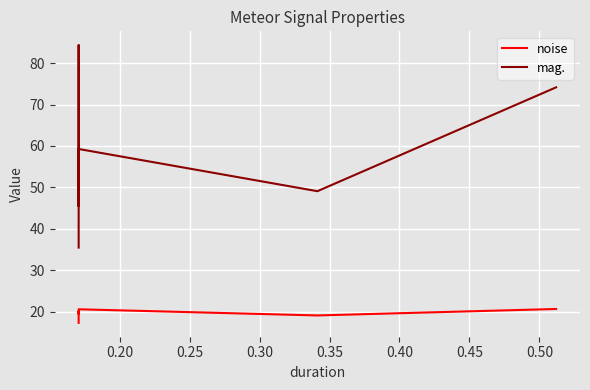

What are all the series names shown in the legend?

noise, mag.